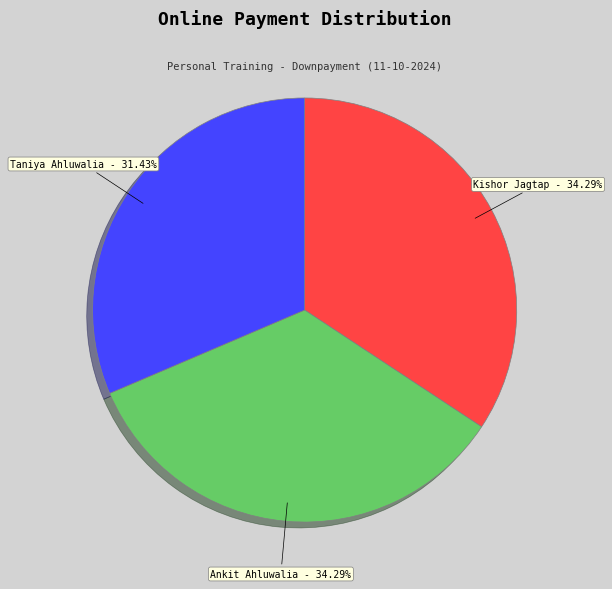

Approximately how many times larger is the value at Ankit Ahluwalia compared to Kishor Jagtap?

1.0